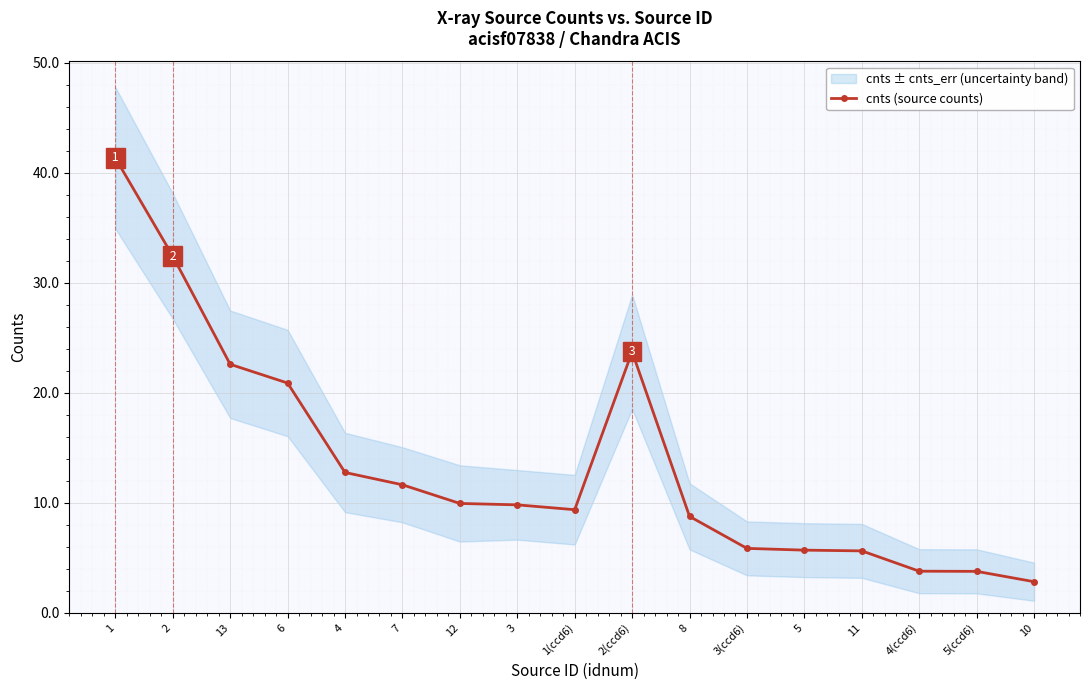

The chart shows a value of 7.8 at 5. True or false?

False